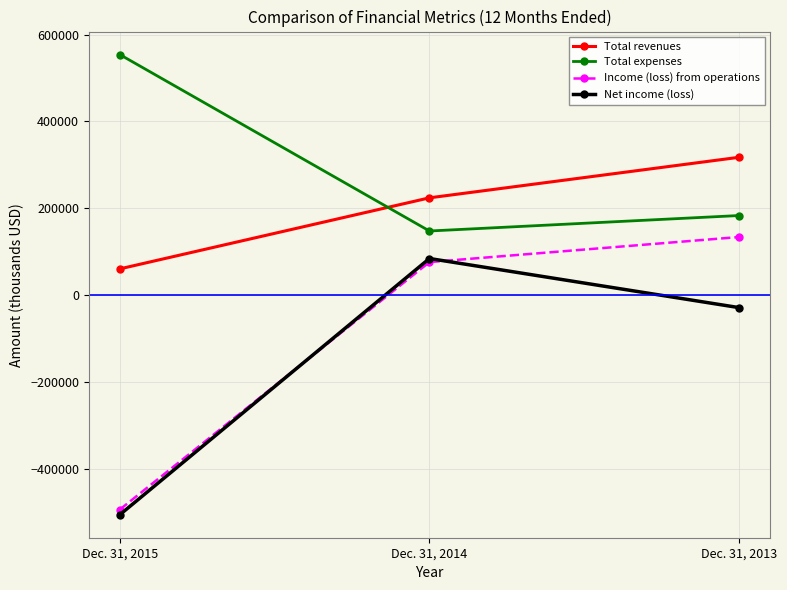

The Income (loss) from operations series shows 112484 at Dec. 31, 2014. True or false?

False